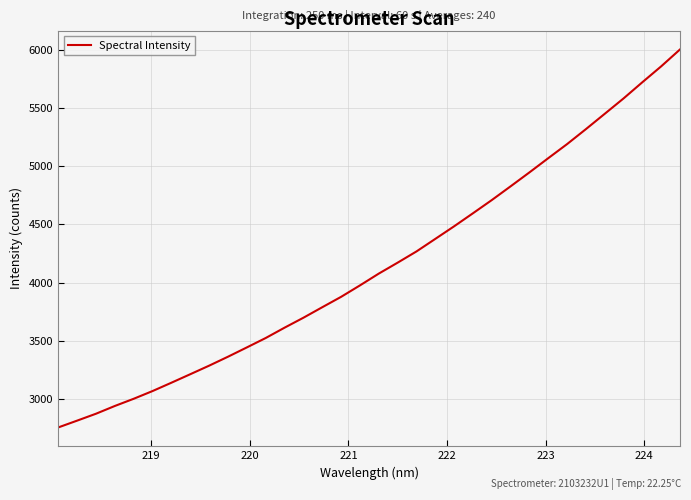

What is the maximum value shown in the chart?

6003.0